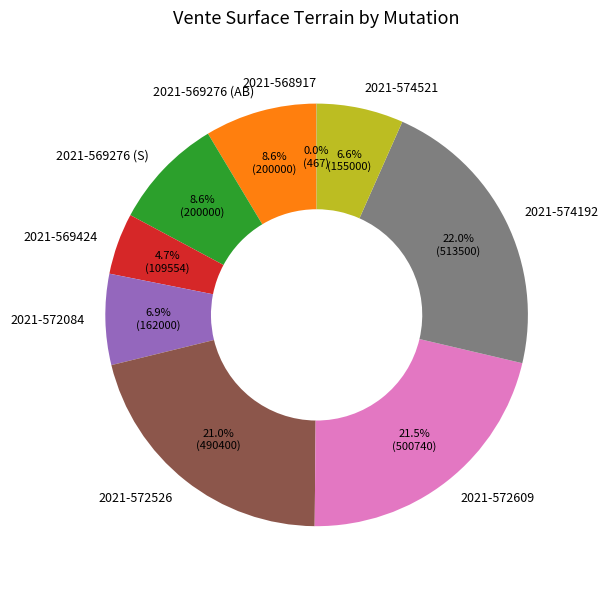

Approximately how many times larger is the value at 2021-569276 (AB) compared to 2021-569276 (S)?

1.0